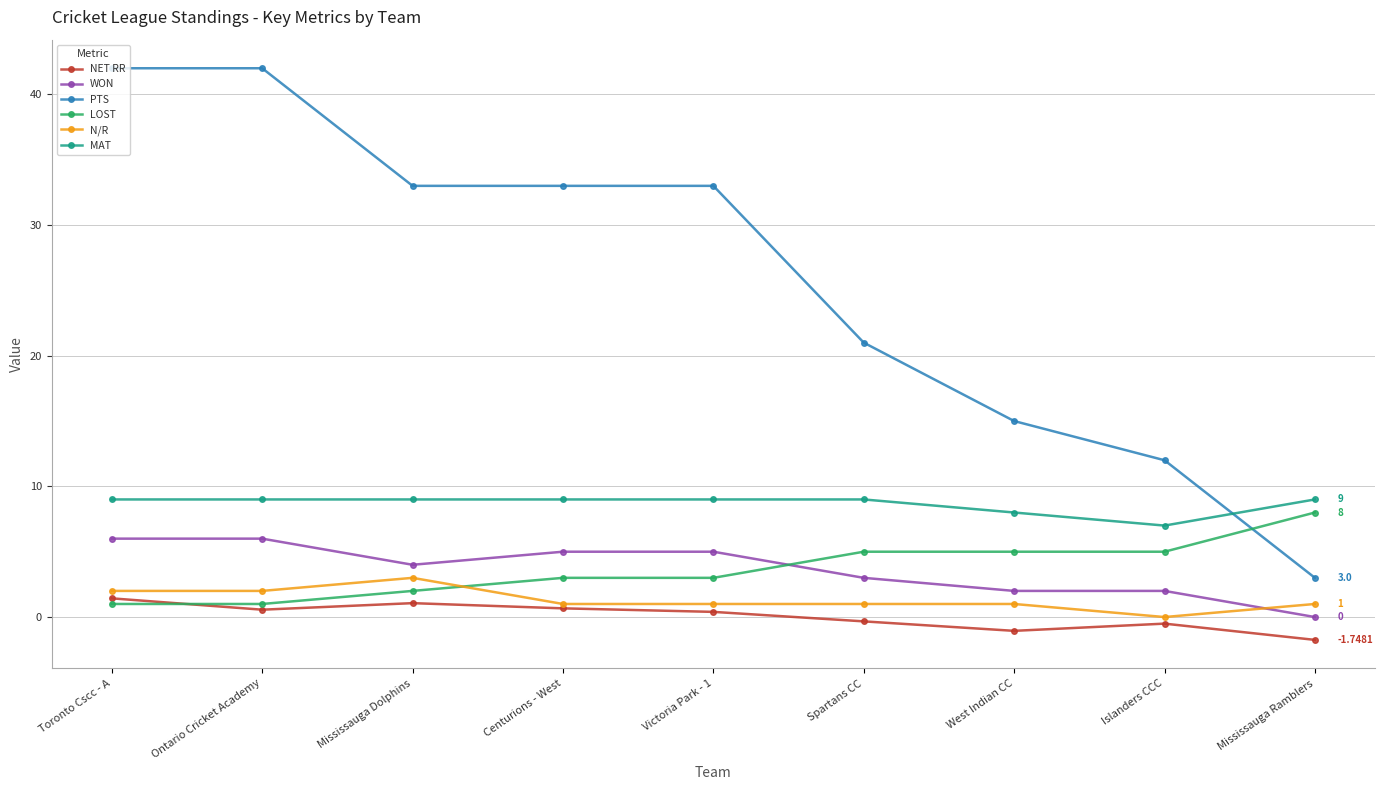

At how many categories does at least one series exceed 5?

9